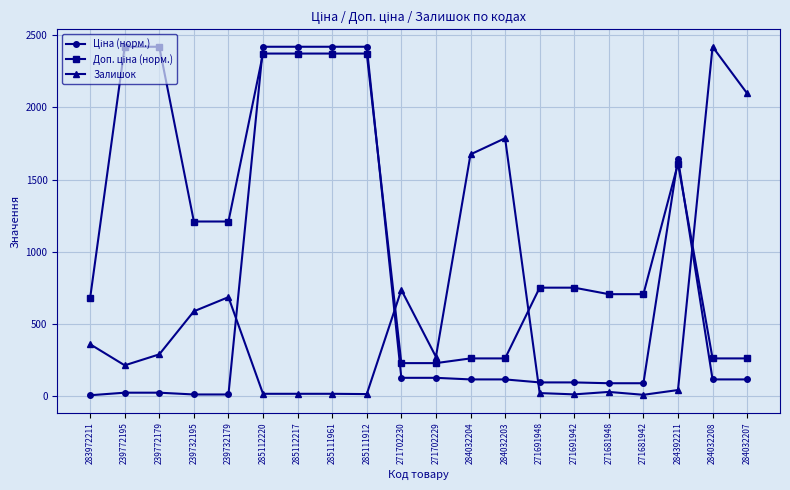

What is the maximum value shown in the chart?

2419.0